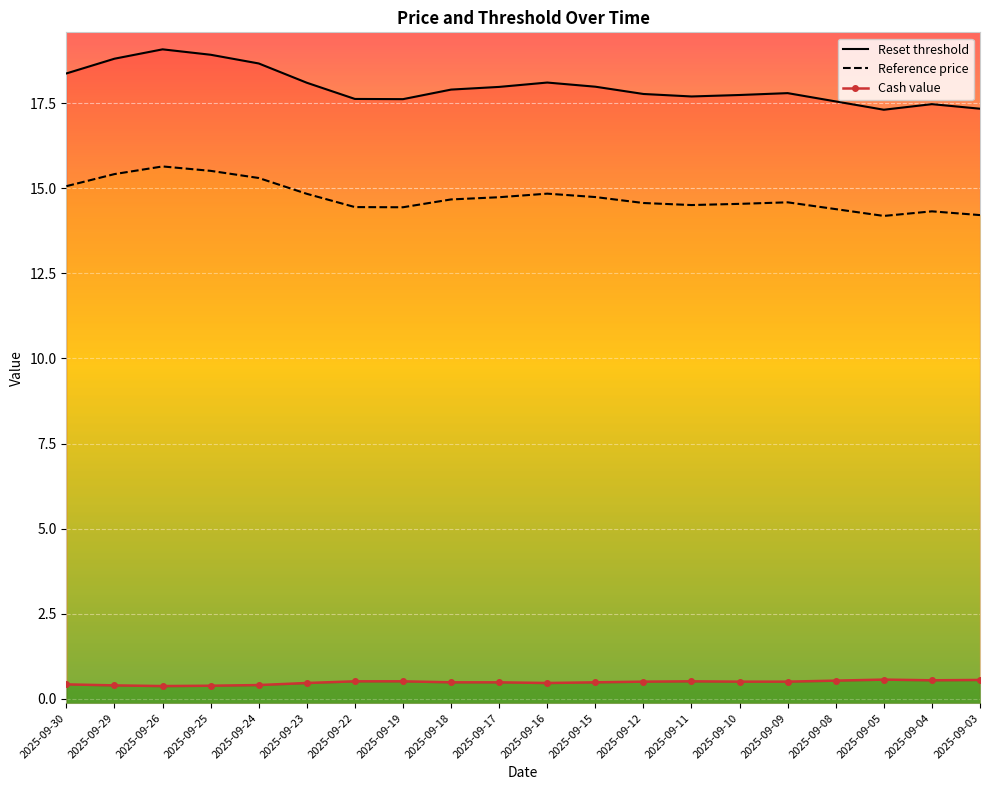

What is the sum of the Reset threshold values at 2025-09-25 and 2025-09-12?

36.7